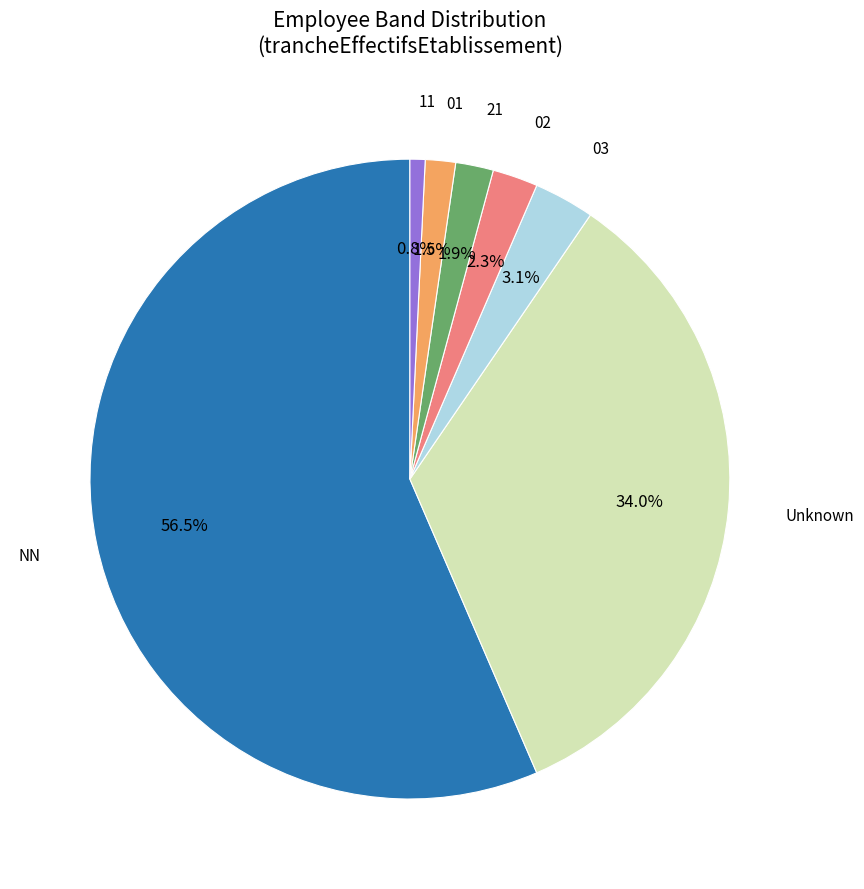

Is there any slice that represents more than half of the pie?

Yes